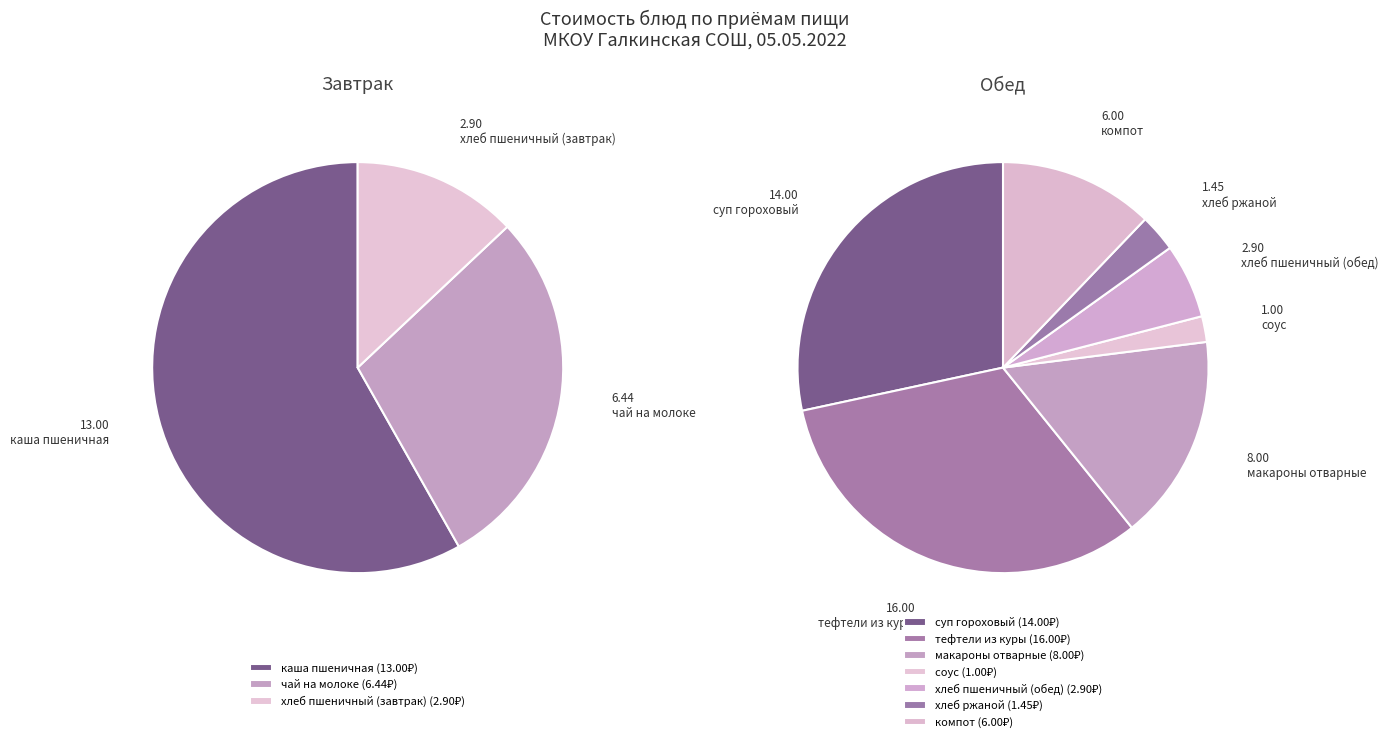

What portion of the pie excludes чай на молоке?

91.0%